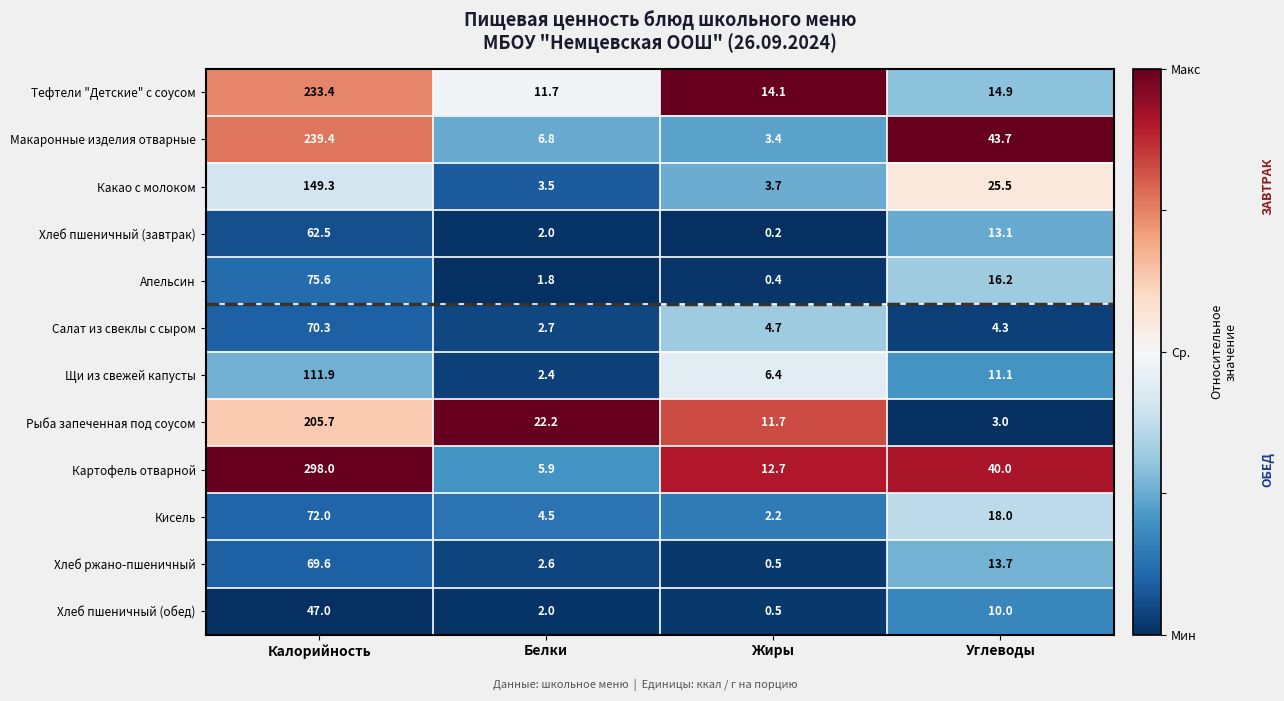

What is the maximum value shown in the chart?

298.0